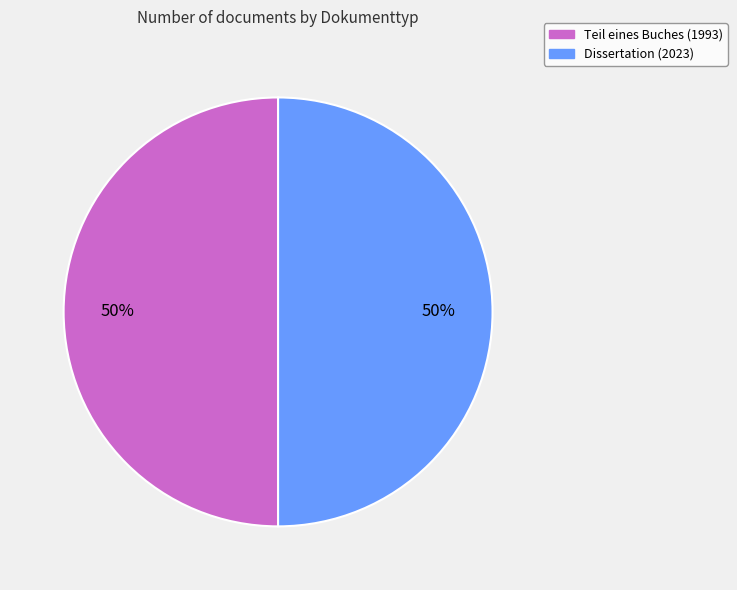

To the nearest percent, what percentage of the pie is Dissertation (2023)?

50%